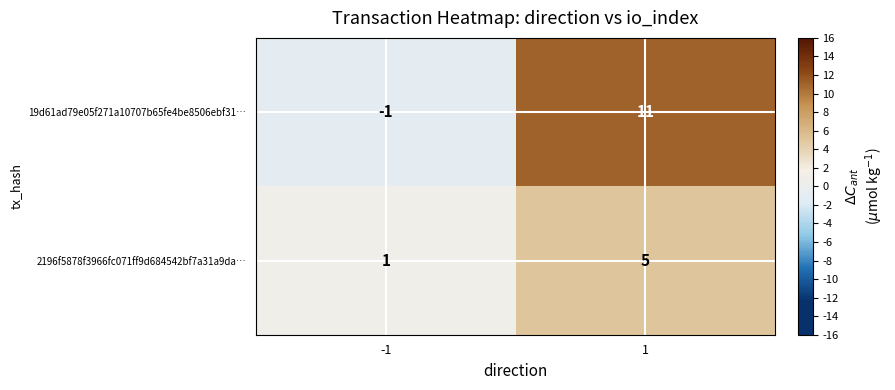

What is the greatest value displayed?

11